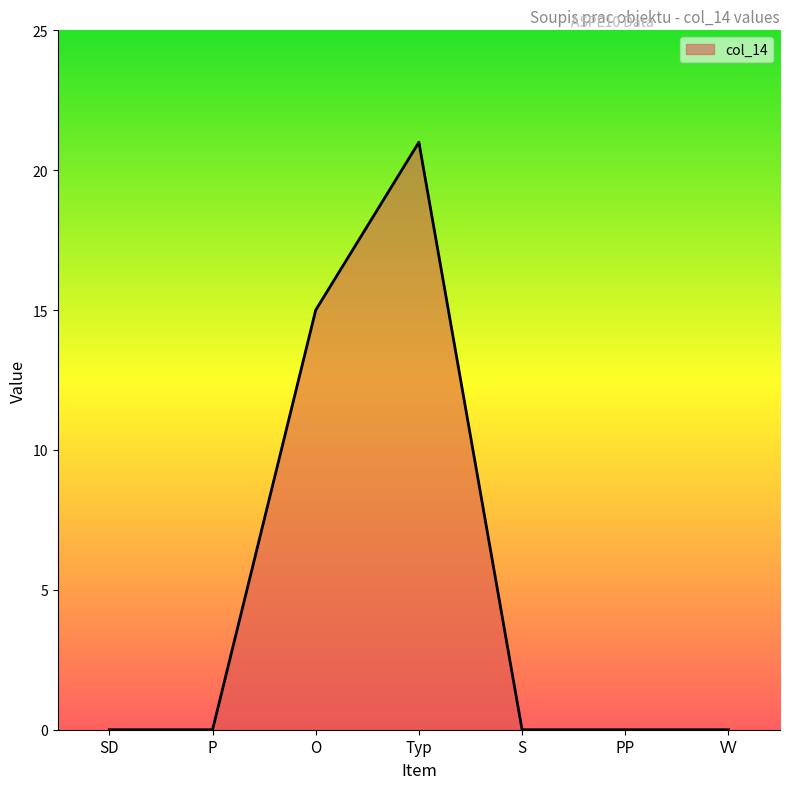

What is the difference between the maximum and second lowest values?

21